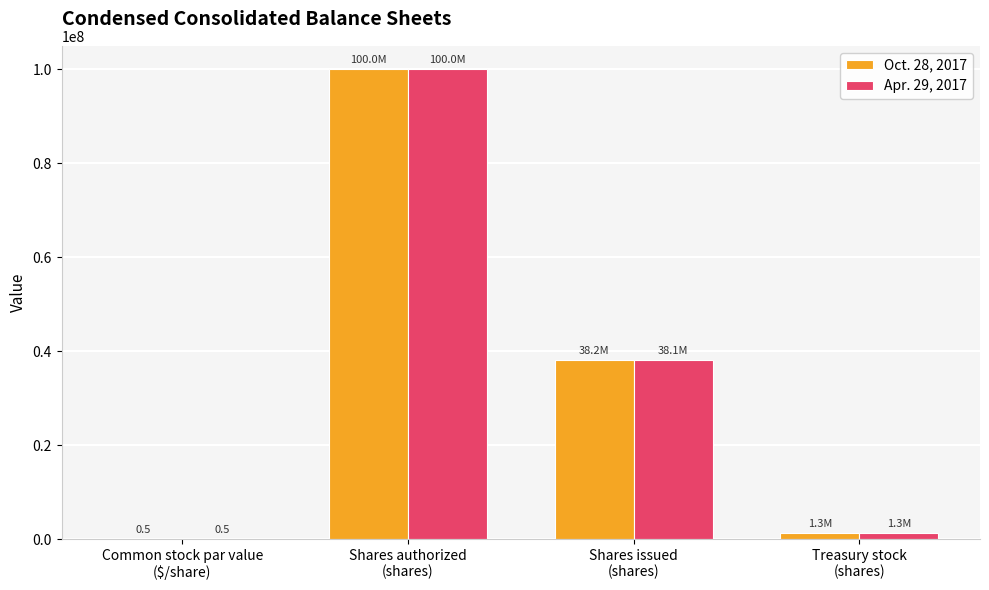

What are all the series names shown in the legend?

Oct. 28, 2017, Apr. 29, 2017